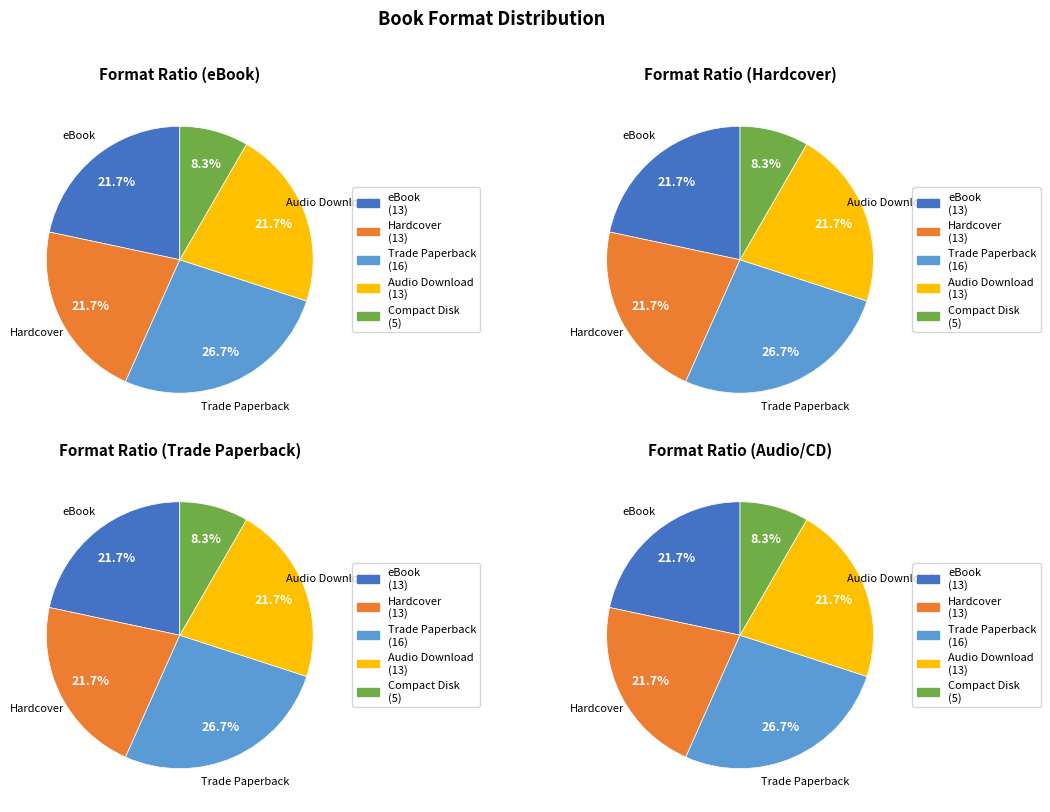

How many slices are in this pie chart?

5